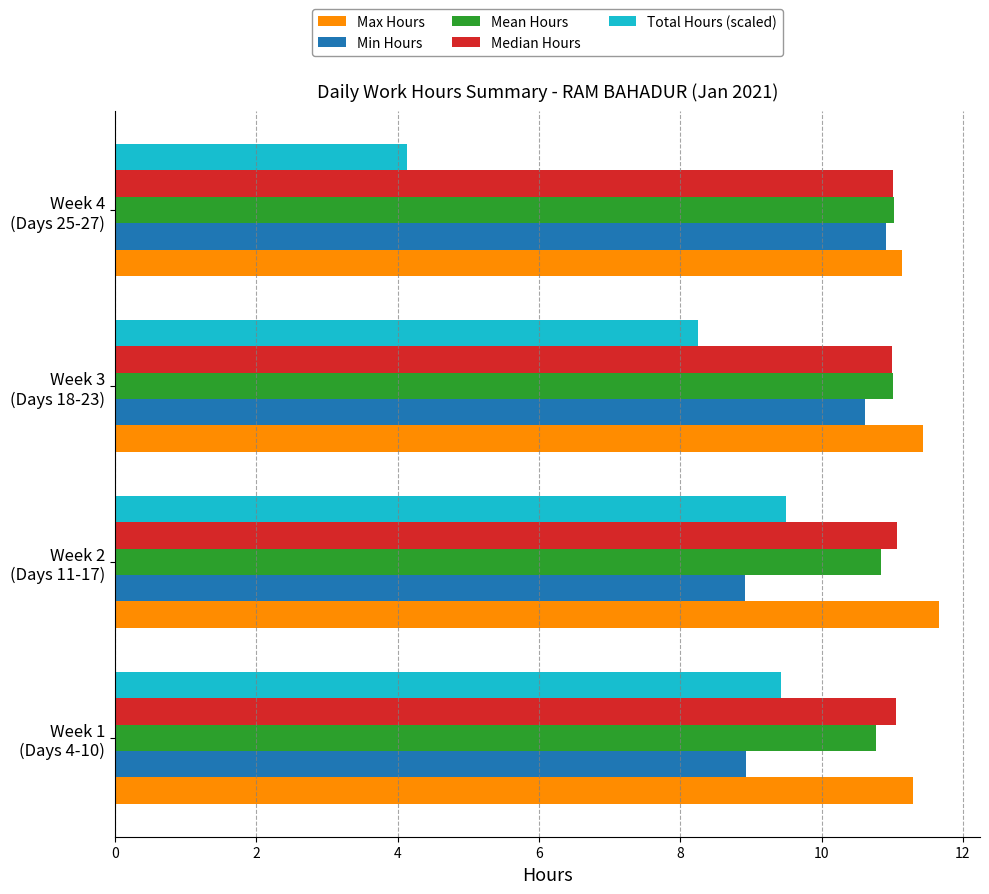

Which series has the largest range (max minus min)?

Total Hours (scaled)